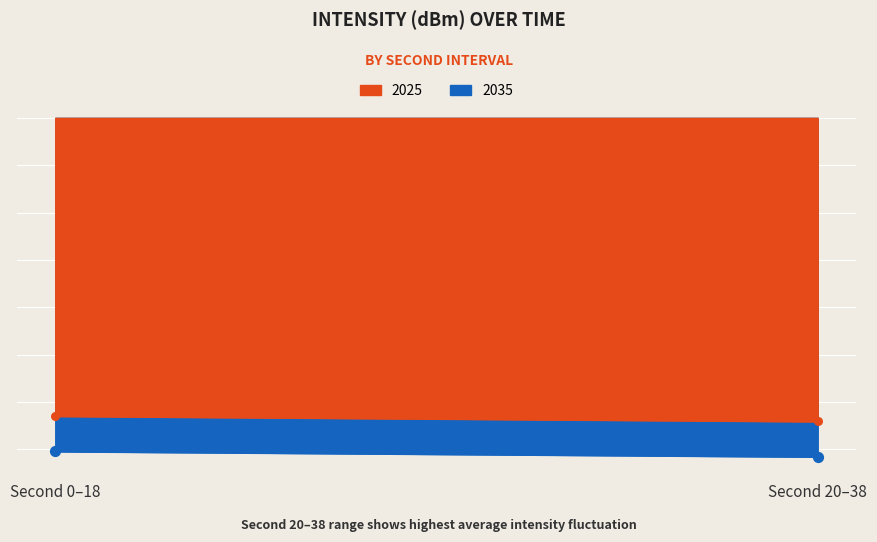

Which series reaches the maximum Y coordinate?

2025